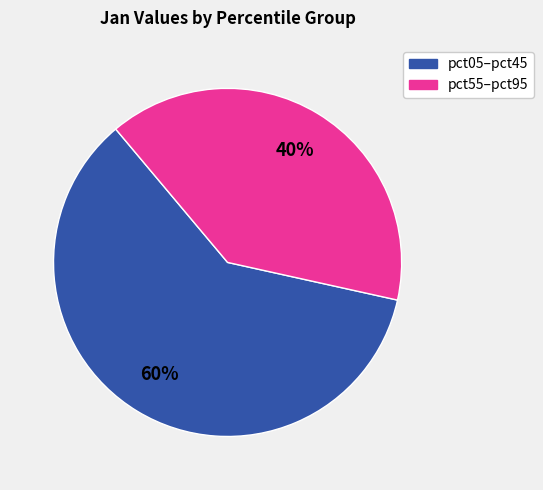

To the nearest percent, what is the average slice percentage?

50%